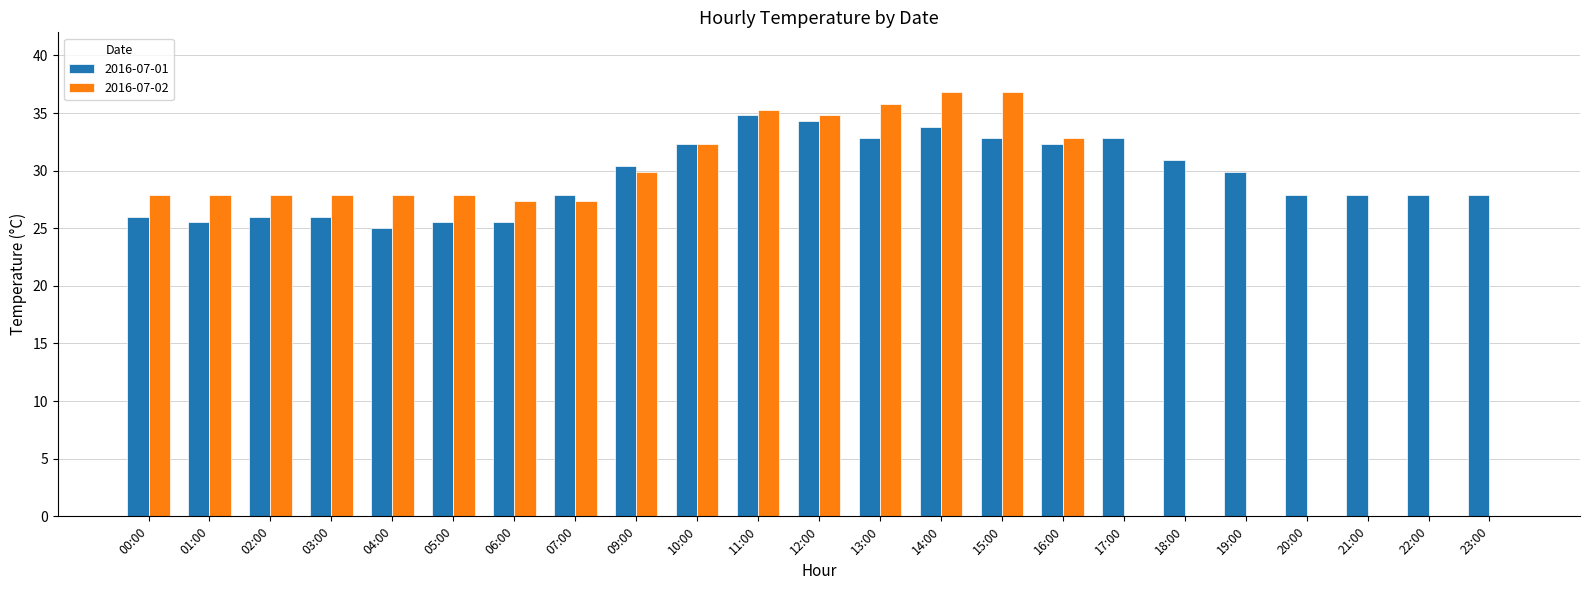

How many groups of bars are there?

23